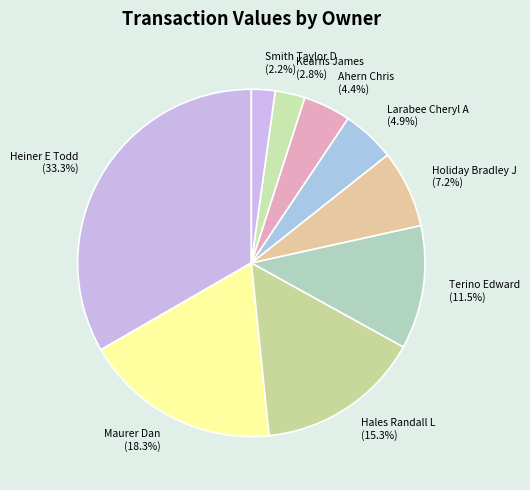

Count the number of slices in the pie.

9